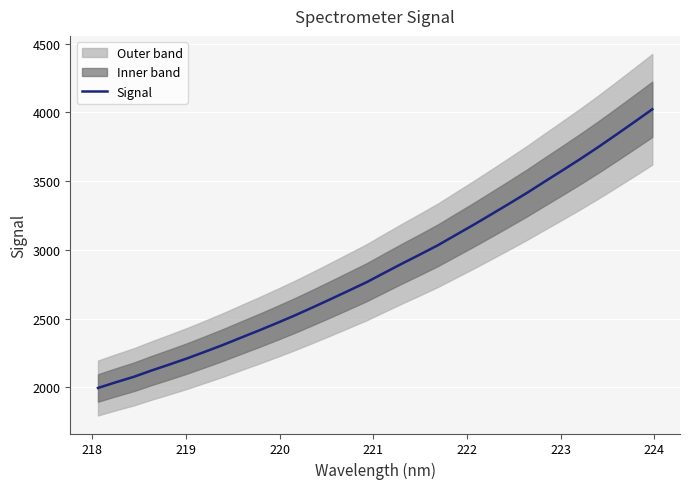

What is the lowest value of the Signal series?

1996.4